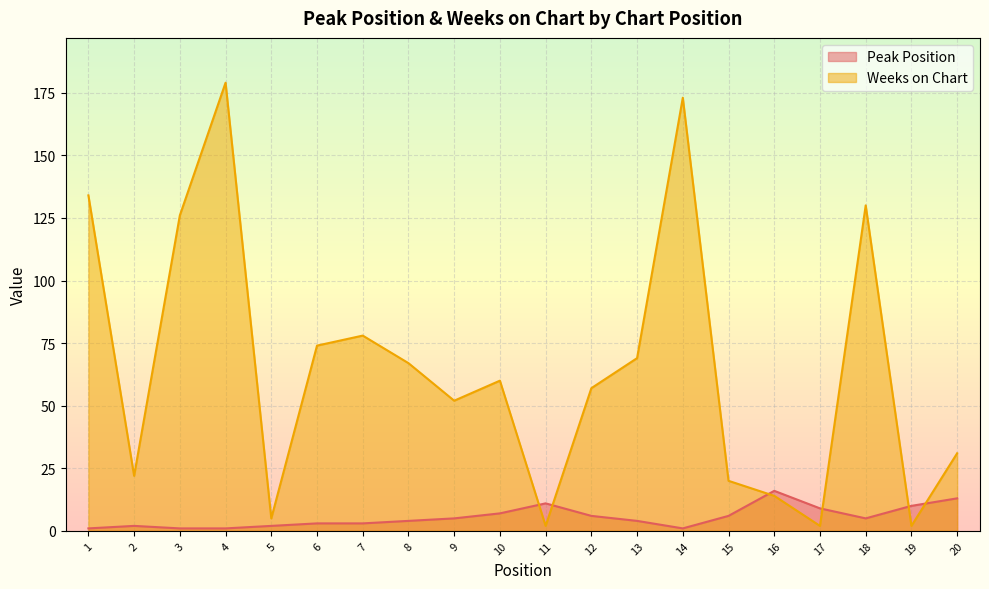

Reading left to right, list all the values displayed in this chart.

Peak Position: 1	2	1	1	2	3	3	4	5	7	11	6	4	1	6	16	9	5	10	13
Weeks on Chart: 134	22	126	179	5	74	78	67	52	60	2	57	69	173	20	14	2	130	2	31